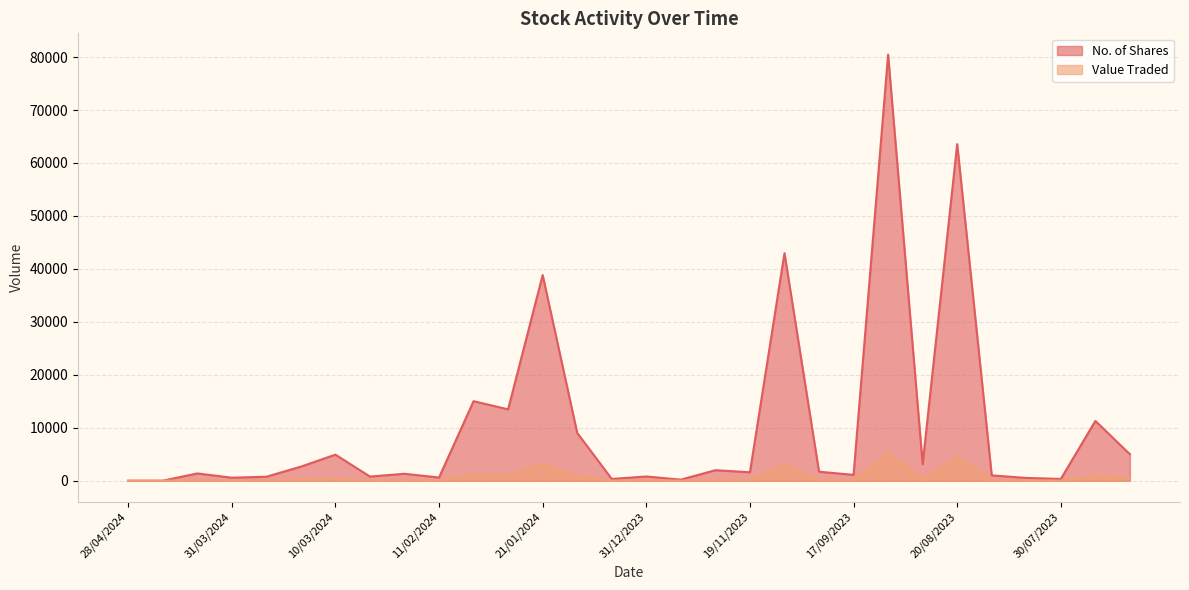

Reading left to right, list all the values displayed in this chart.

No. of Shares: 2	2	1376	574	750	2655	4926	785	1311	603	15020	13478	38833	9030	335	800	200	1988	1595	42971	1700	1107	80454	3123	63562	1006	525	334	11288	5000
Value Traded: 0	0	97	42	57	188	347	55	105	48	1181	1079	3246	812	27	64	16	139	127	3008	136	90	5341	220	4565	82	46	26	905	450